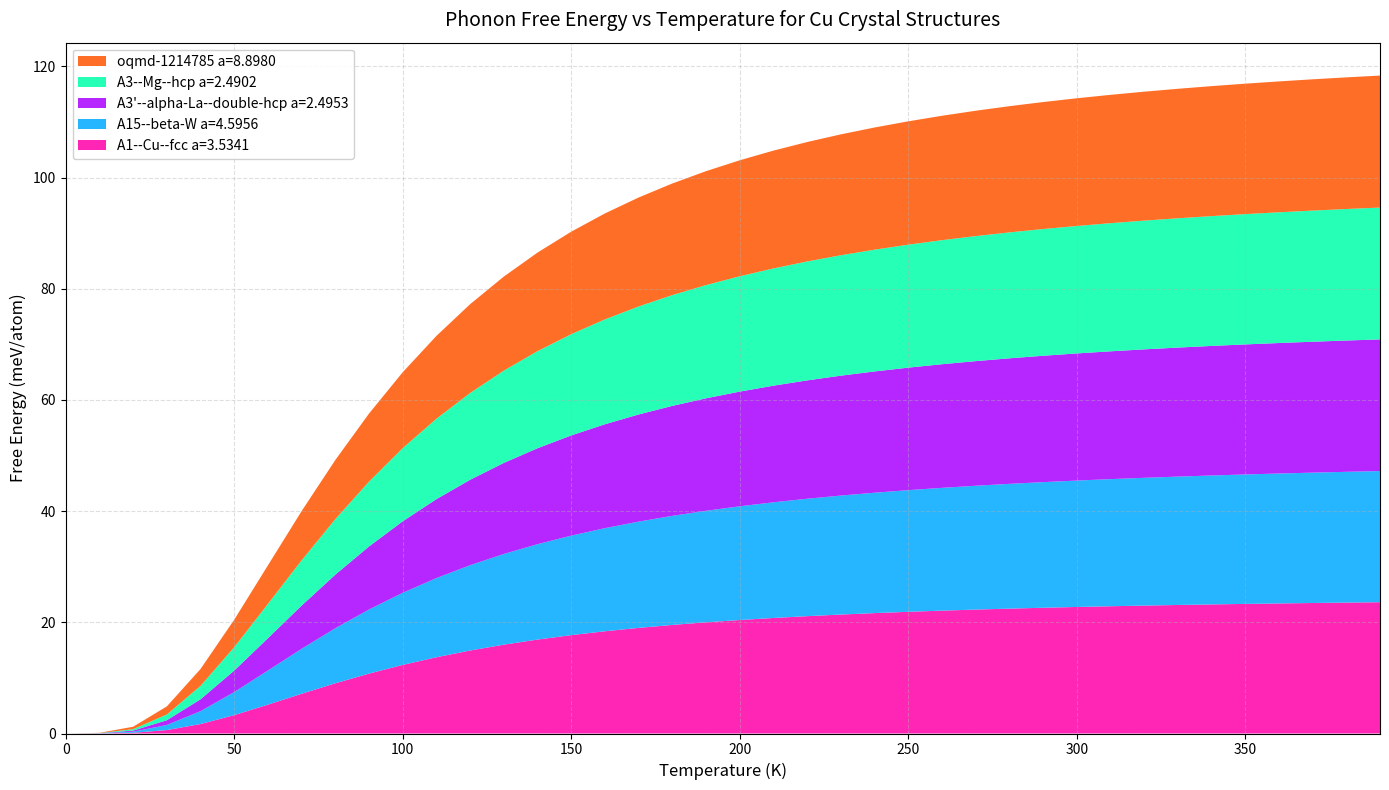

Reading left to right, transcribe all the data shown in this chart.

A1--Cu--fcc a=3.5341: 0.0	0.0	0.1	0.6	1.7	3.3	5.2	7.1	9.0	10.8	12.3	13.7	14.9	16.0	16.9	17.7	18.4	19.0	19.5	20.0	20.4	20.8	21.1	21.4	21.7	21.9	22.1	22.3	22.5	22.6	22.8	22.9	23.0	23.1	23.2	23.3	23.4	23.5	23.5	23.6
A15--beta-W a=4.5956: 0.0	0.0	0.2	0.9	2.3	4.1	6.1	8.1	9.9	11.5	13.0	14.2	15.3	16.3	17.2	17.9	18.5	19.1	19.6	20.1	20.5	20.8	21.1	21.4	21.7	21.9	22.1	22.3	22.4	22.6	22.7	22.9	23.0	23.1	23.2	23.3	23.4	23.4	23.5	23.6
A3'--alpha-La--double-hcp a=2.4953: 0.0	0.0	0.2	0.9	2.1	3.9	5.8	7.8	9.6	11.3	12.9	14.2	15.4	16.4	17.3	18.0	18.7	19.3	19.8	20.2	20.6	21.0	21.3	21.6	21.8	22.0	22.2	22.4	22.6	22.7	22.9	23.0	23.1	23.2	23.3	23.4	23.5	23.5	23.6	23.7
A3--Mg--hcp a=2.4902: 0.0	0.0	0.3	1.0	2.4	4.2	6.2	8.1	10.0	11.7	13.2	14.5	15.6	16.6	17.5	18.2	18.9	19.4	19.9	20.4	20.7	21.1	21.4	21.7	21.9	22.1	22.3	22.5	22.6	22.8	22.9	23.0	23.2	23.3	23.3	23.4	23.5	23.6	23.7	23.7
oqmd-1214785 a=8.8980: 0.0	0.0	0.4	1.5	3.0	4.9	6.9	8.9	10.6	12.2	13.7	14.9	16.0	16.9	17.7	18.4	19.1	19.6	20.1	20.5	20.9	21.2	21.5	21.7	22.0	22.2	22.4	22.5	22.7	22.8	23.0	23.1	23.2	23.3	23.4	23.5	23.5	23.6	23.7	23.7